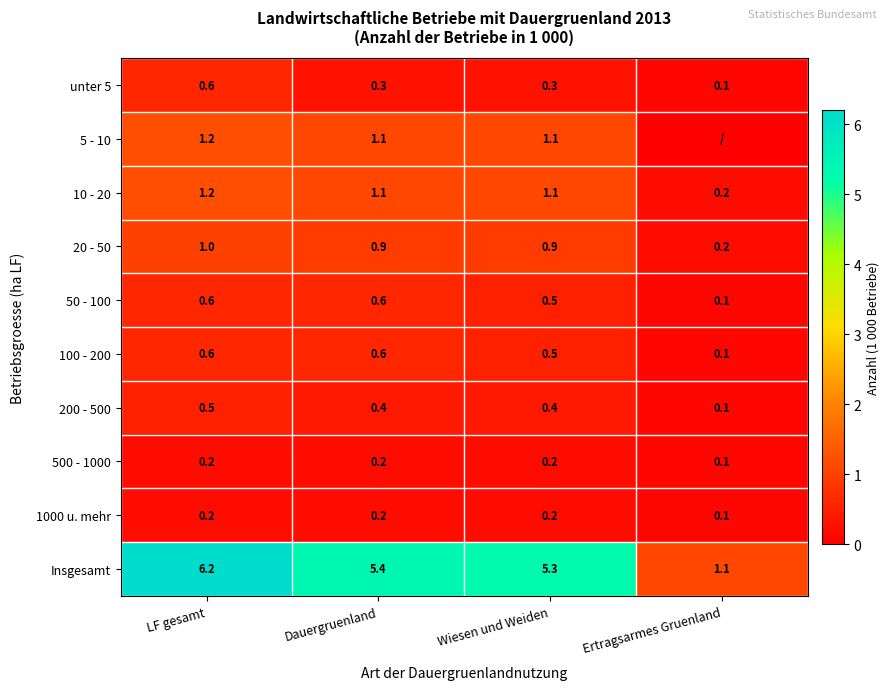

What is the highest value of the 500 - 1000 series?

0.2